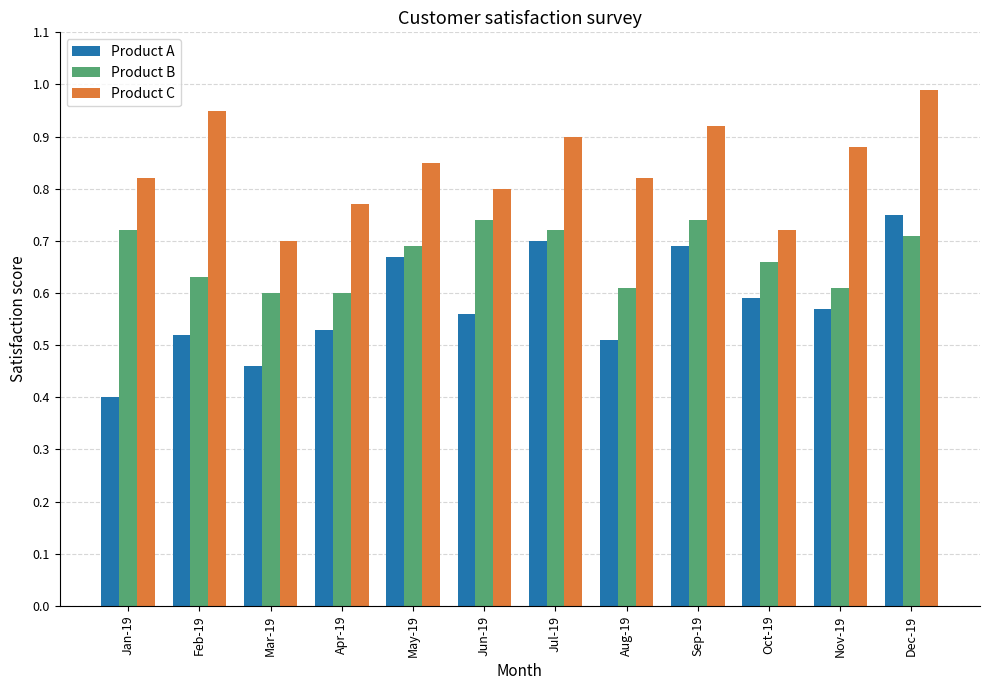

Rank the series by their maximum value, from highest to lowest.

Product C, Product A, Product B